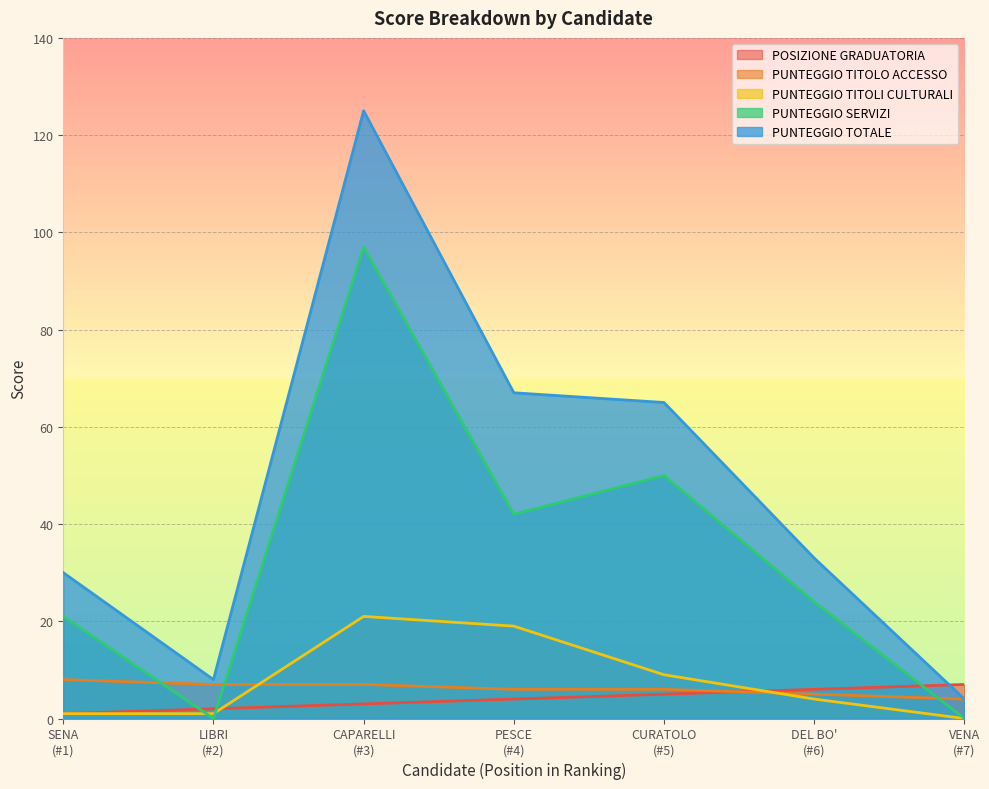

Where does the PUNTEGGIO TITOLO ACCESSO series first go above 6?

SENA
(#1)